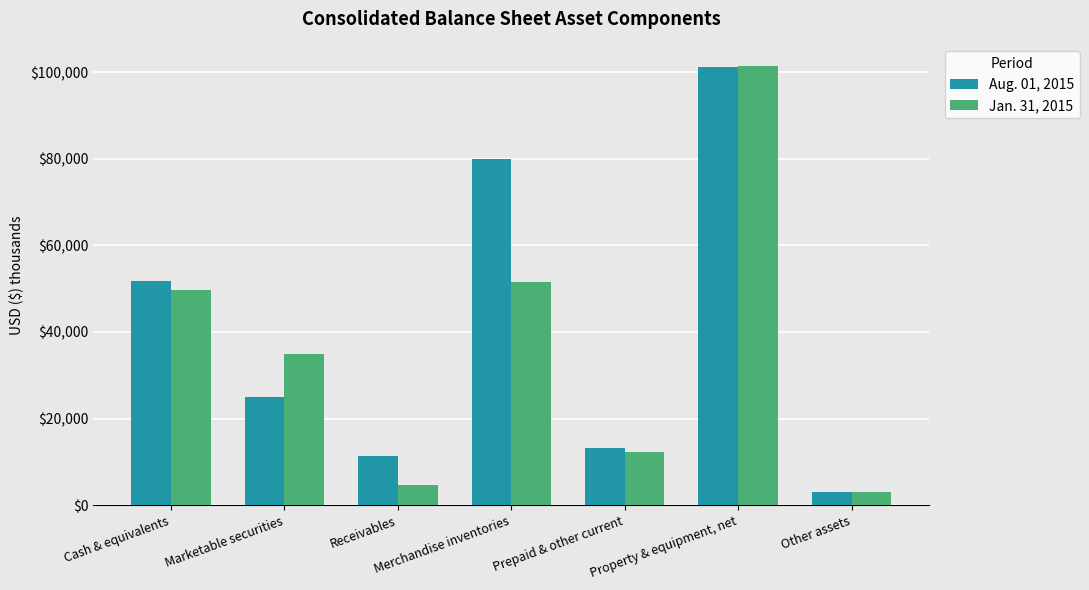

At which label does Jan. 31, 2015 reach its minimum?

Other assets